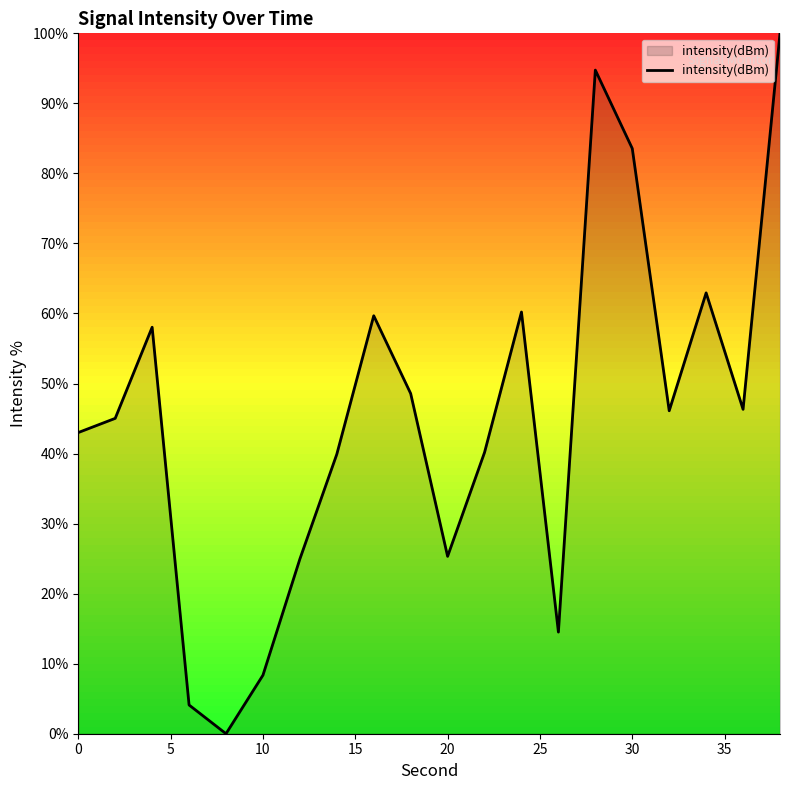

What is the difference between the maximum and minimum values?

100.0